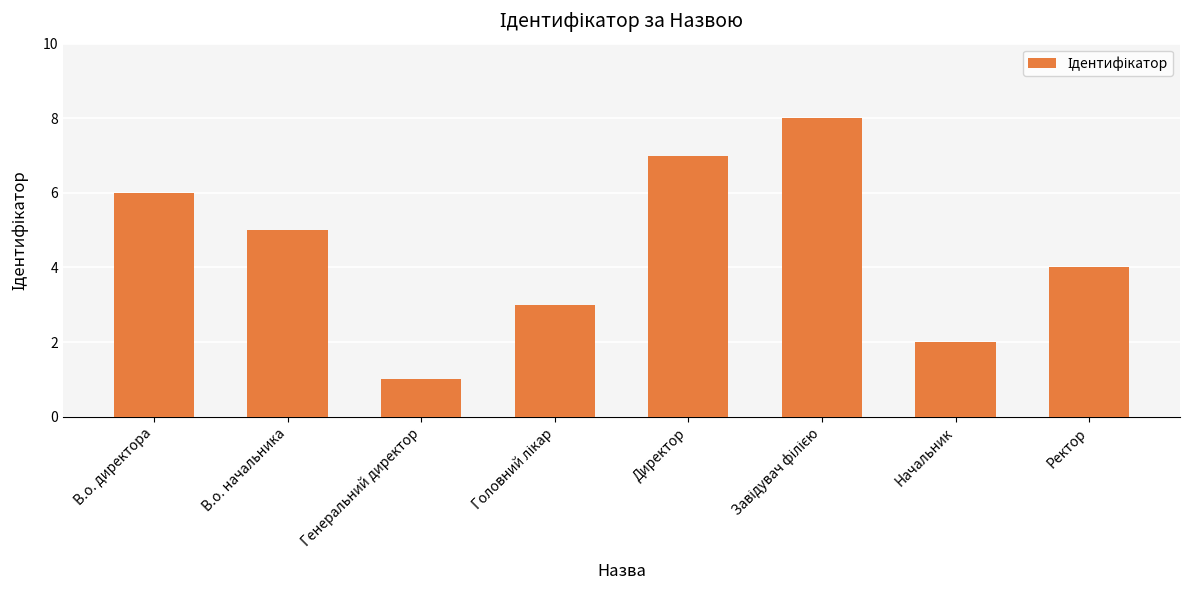

Which has a higher value, В.о. директора or Начальник?

В.о. директора